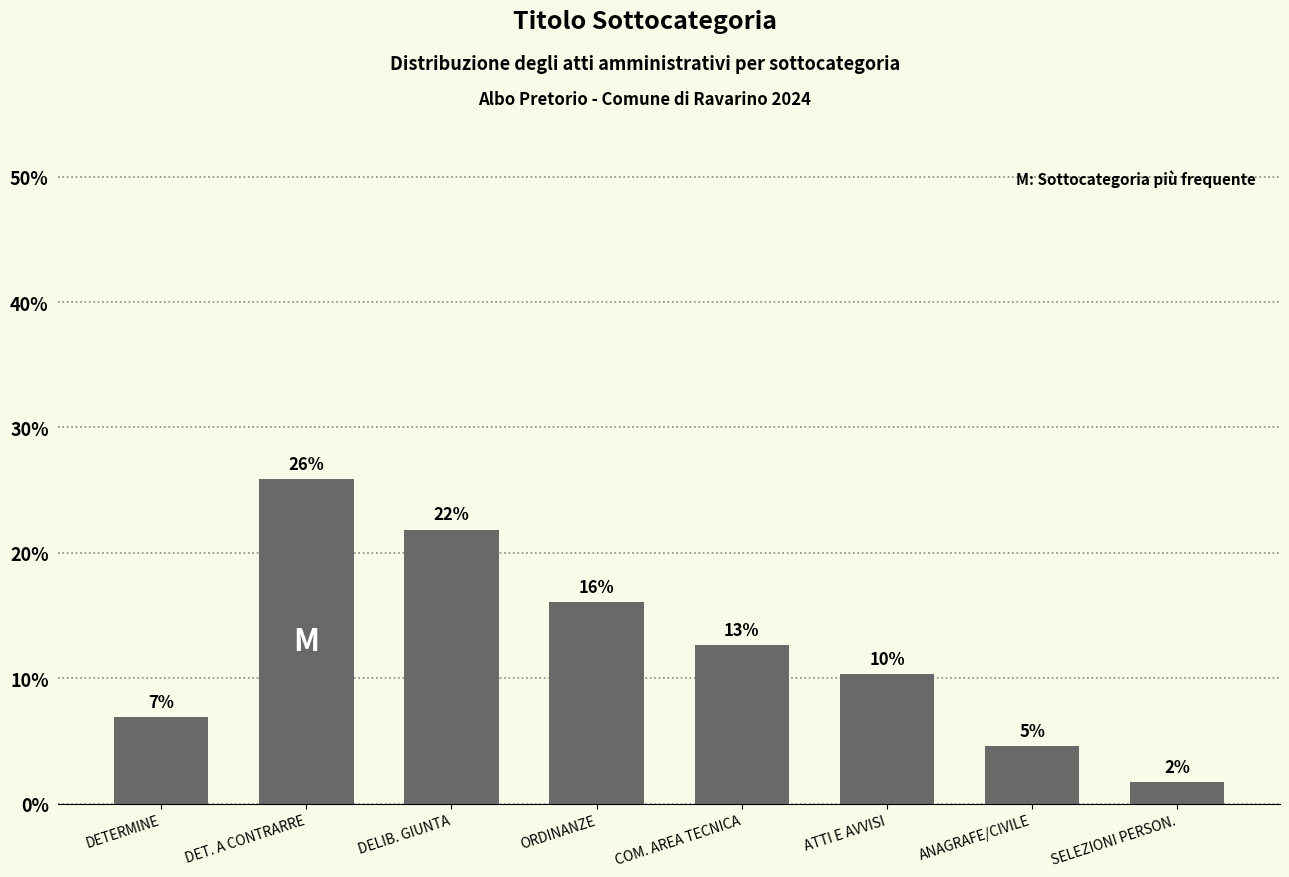

List the labels in order of value, smallest first.

SELEZIONI PERSON., ANAGRAFE/CIVILE, DETERMINE, ATTI E AVVISI, COM. AREA TECNICA, ORDINANZE, DELIB. GIUNTA, DET. A CONTRARRE